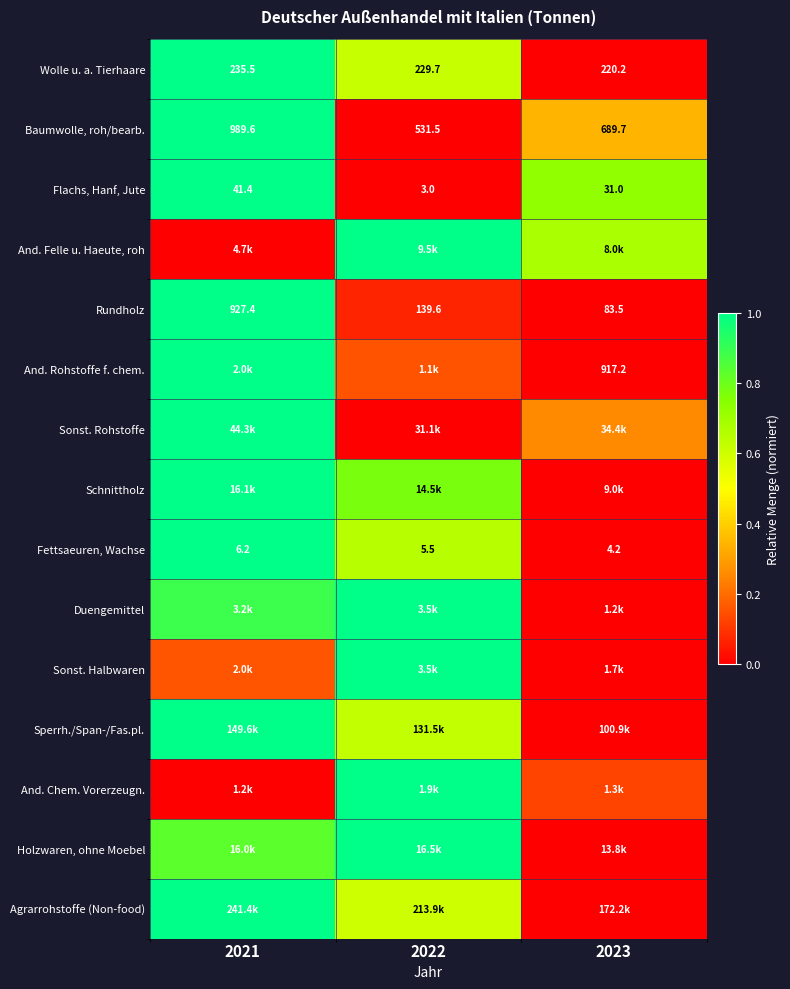

Is it true that Schnittholz equals 0.3 at 2021?

False